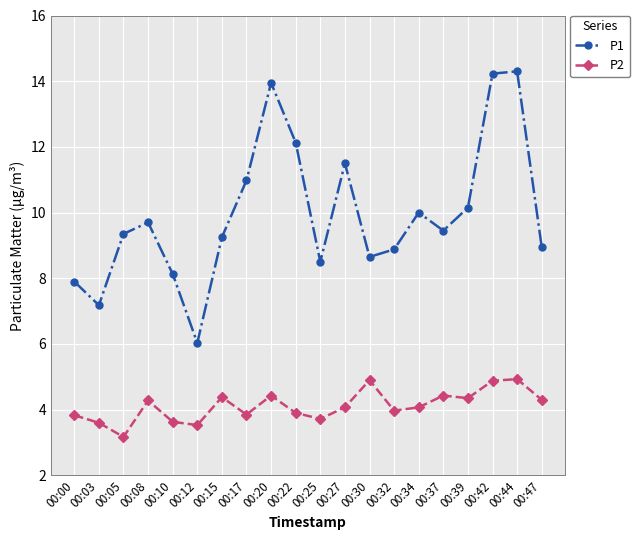

Between 00:25 and 00:42, which series saw the biggest shift?

P1